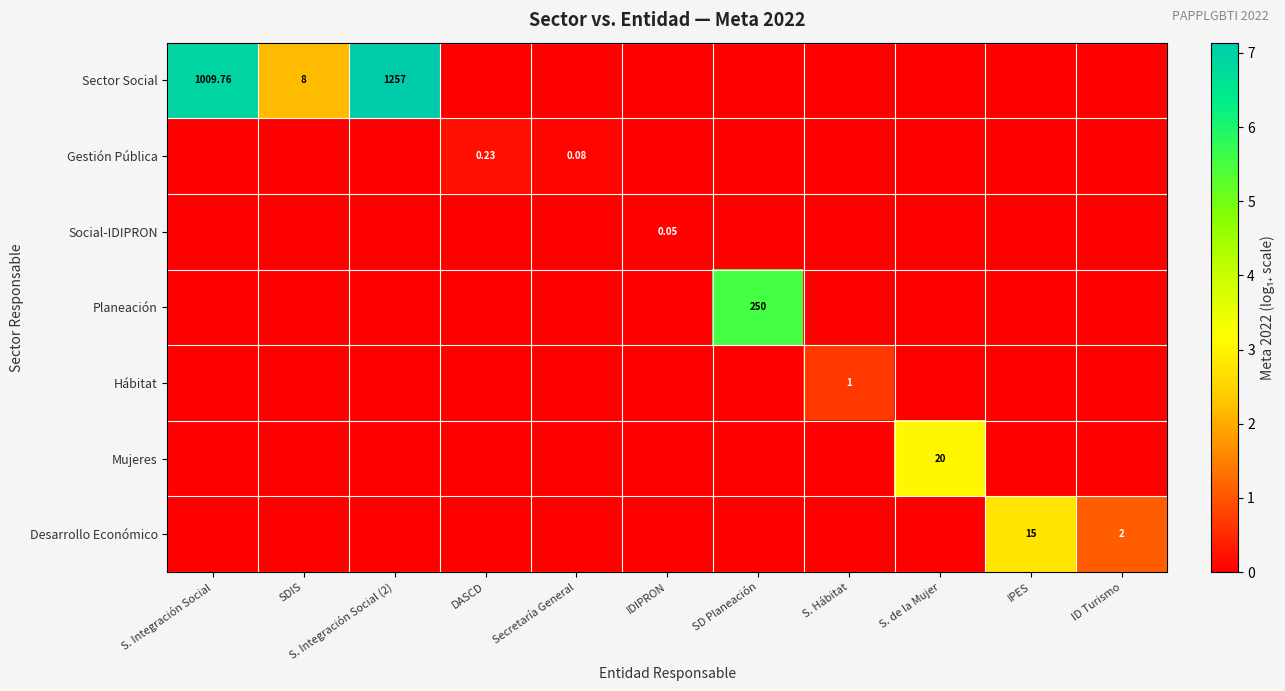

How many positive values does the Desarrollo Económico series have?

2